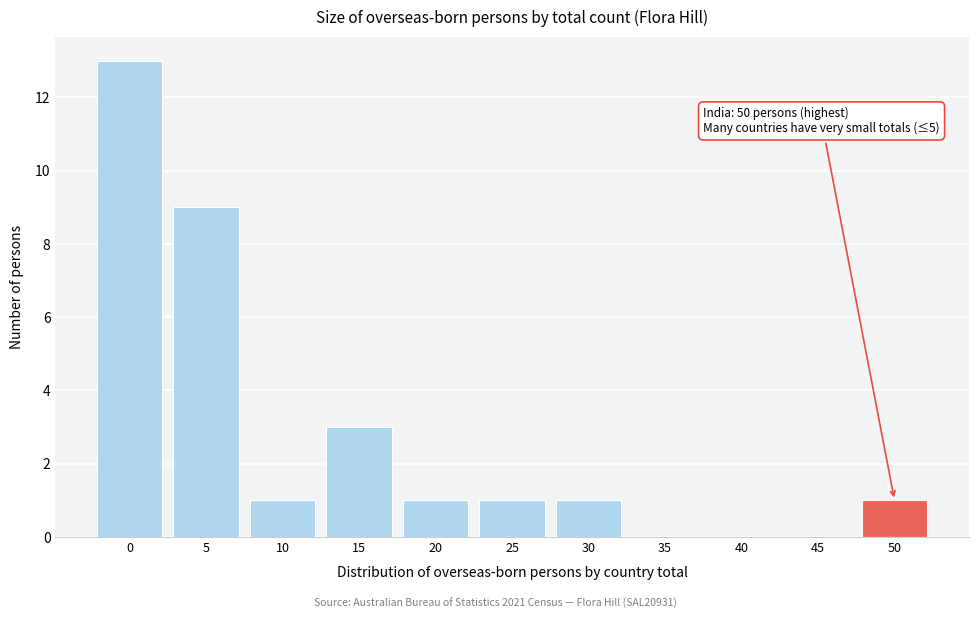

Reading right to left, what are all the values shown in this chart?

50=1	45=0	40=0	35=0	30=1	25=1	20=1	15=3	10=1	5=9	0=13